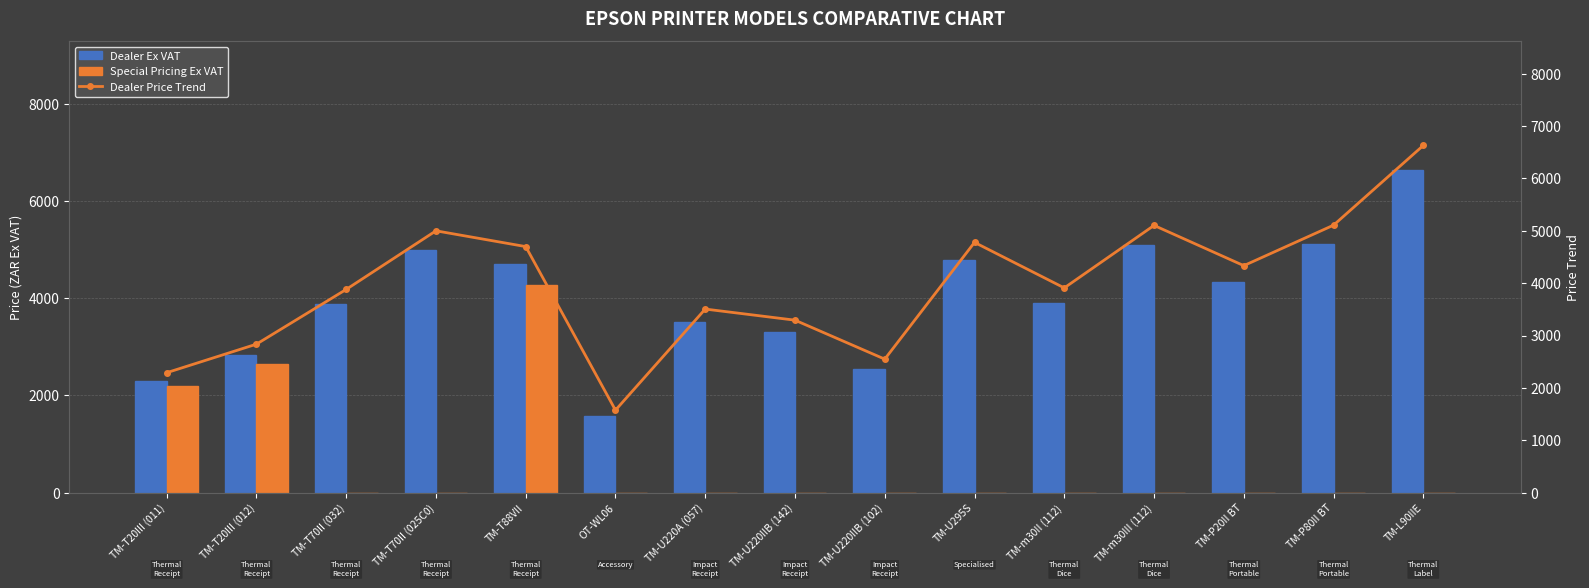

What are all the series names shown in the legend?

Dealer Ex VAT, Special Pricing Ex VAT, Dealer Price Trend